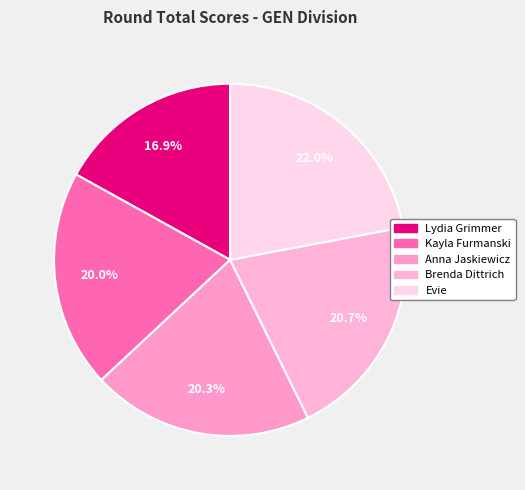

Is there a majority slice in this chart?

No